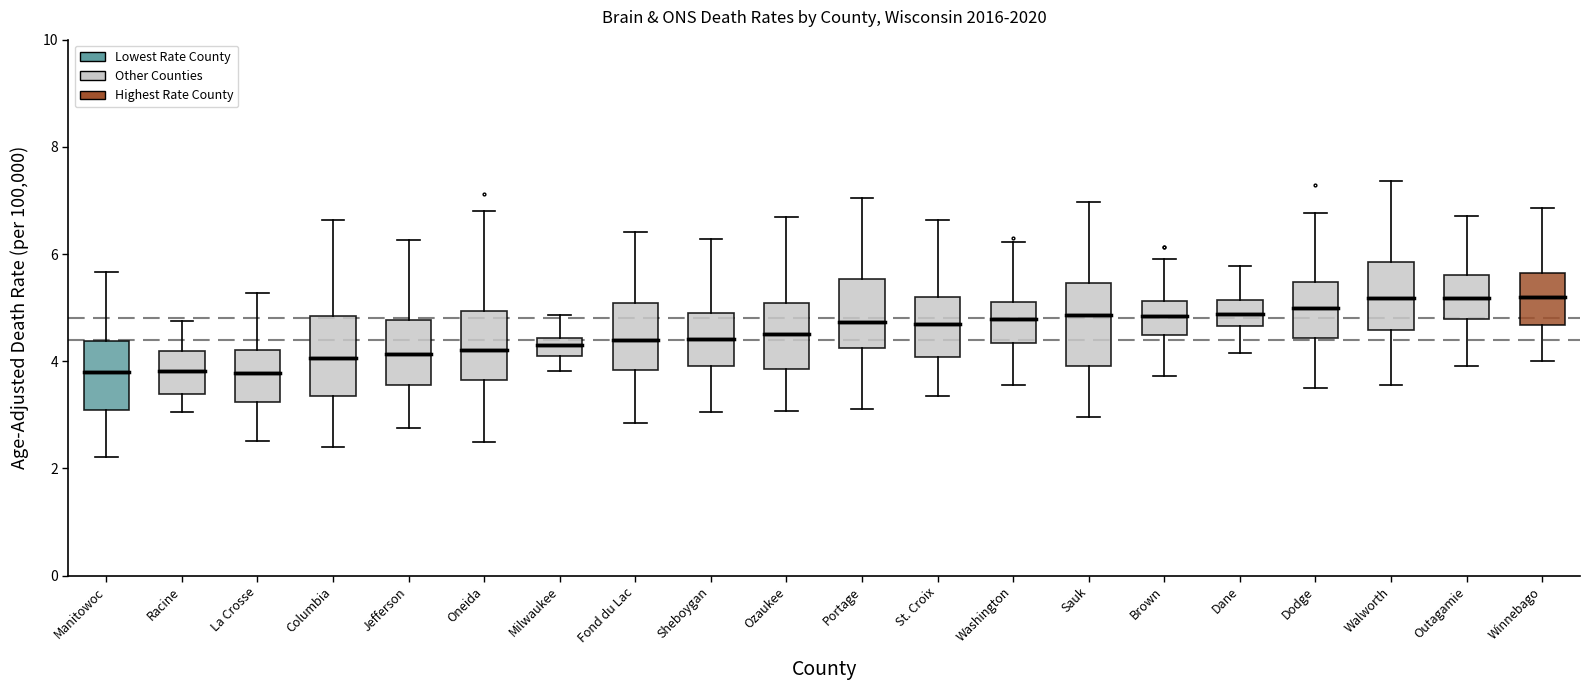

Reading left to right, read every box against the y-axis: the position of its median line, the range the box covers, and the ends of its whiskers. The values are not printed on the chart, so give them approximately, as read against the axis.

Manitowoc: median 3.8, box 3.0 to 4.4, whiskers 2.2 to 5.6
Racine: median 3.8, box 3.4 to 4.2, whiskers 3.0 to 4.8
La Crosse: median 3.8, box 3.2 to 4.2, whiskers 2.6 to 5.2
Columbia: median 4.0, box 3.4 to 4.8, whiskers 2.4 to 6.6
Jefferson: median 4.2, box 3.6 to 4.8, whiskers 2.8 to 6.2
Oneida: median 4.2, box 3.6 to 5.0, whiskers 2.4 to 6.8
Milwaukee: median 4.2 (inside the box), box 4.2 to 4.4, whiskers 3.8 to 4.8
Fond du Lac: median 4.4, box 3.8 to 5.0, whiskers 2.8 to 6.4
Sheboygan: median 4.4, box 4.0 to 4.8, whiskers 3.0 to 6.2
Ozaukee: median 4.6, box 3.8 to 5.0, whiskers 3.0 to 6.6
Portage: median 4.8, box 4.2 to 5.6, whiskers 3.2 to 7.0
St. Croix: median 4.6, box 4.0 to 5.2, whiskers 3.4 to 6.6
Washington: median 4.8, box 4.4 to 5.2, whiskers 3.6 to 6.2
Sauk: median 4.8, box 4.0 to 5.4, whiskers 3.0 to 7.0
Brown: median 4.8, box 4.4 to 5.2, whiskers 3.8 to 6.0
Dane: median 4.8, box 4.6 to 5.2, whiskers 4.2 to 5.8
Dodge: median 5.0, box 4.4 to 5.4, whiskers 3.4 to 6.8
Walworth: median 5.2, box 4.6 to 5.8, whiskers 3.6 to 7.4
Outagamie: median 5.2, box 4.8 to 5.6, whiskers 4.0 to 6.8
Winnebago: median 5.2, box 4.6 to 5.6, whiskers 4.0 to 6.8